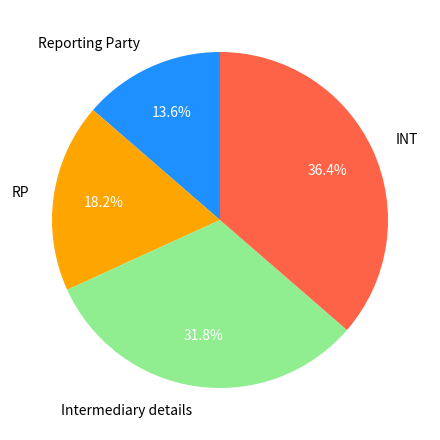

What percentage is the RP slice, to the nearest percent?

18%